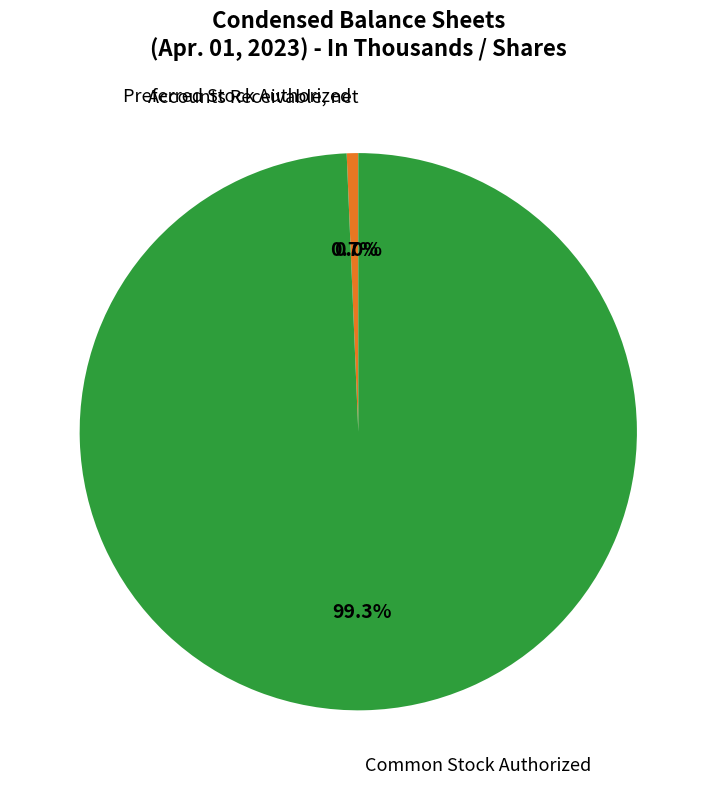

Is there a majority slice in this chart?

Yes